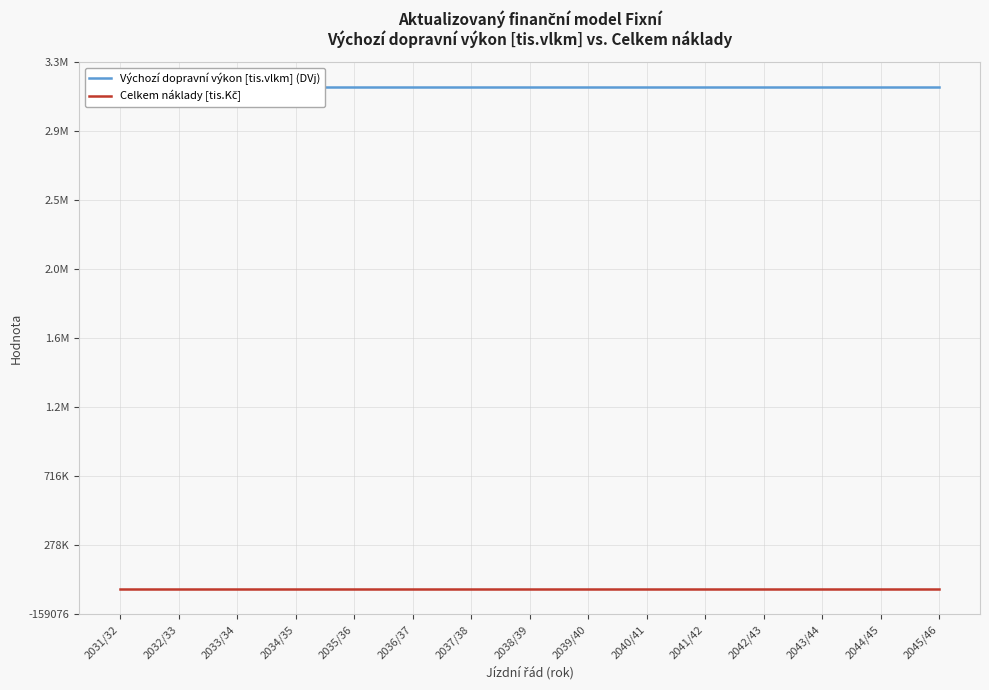

Which series changed the most between 2040/41 and 2045/46?

Výchozí dopravní výkon [tis.vlkm] (DVj)